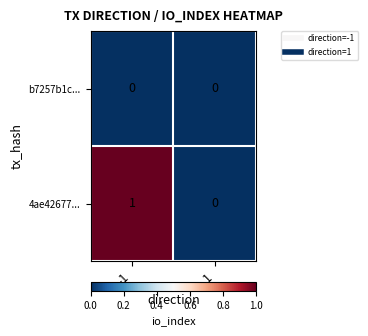

Which series has the largest total across all categories?

4ae42677...